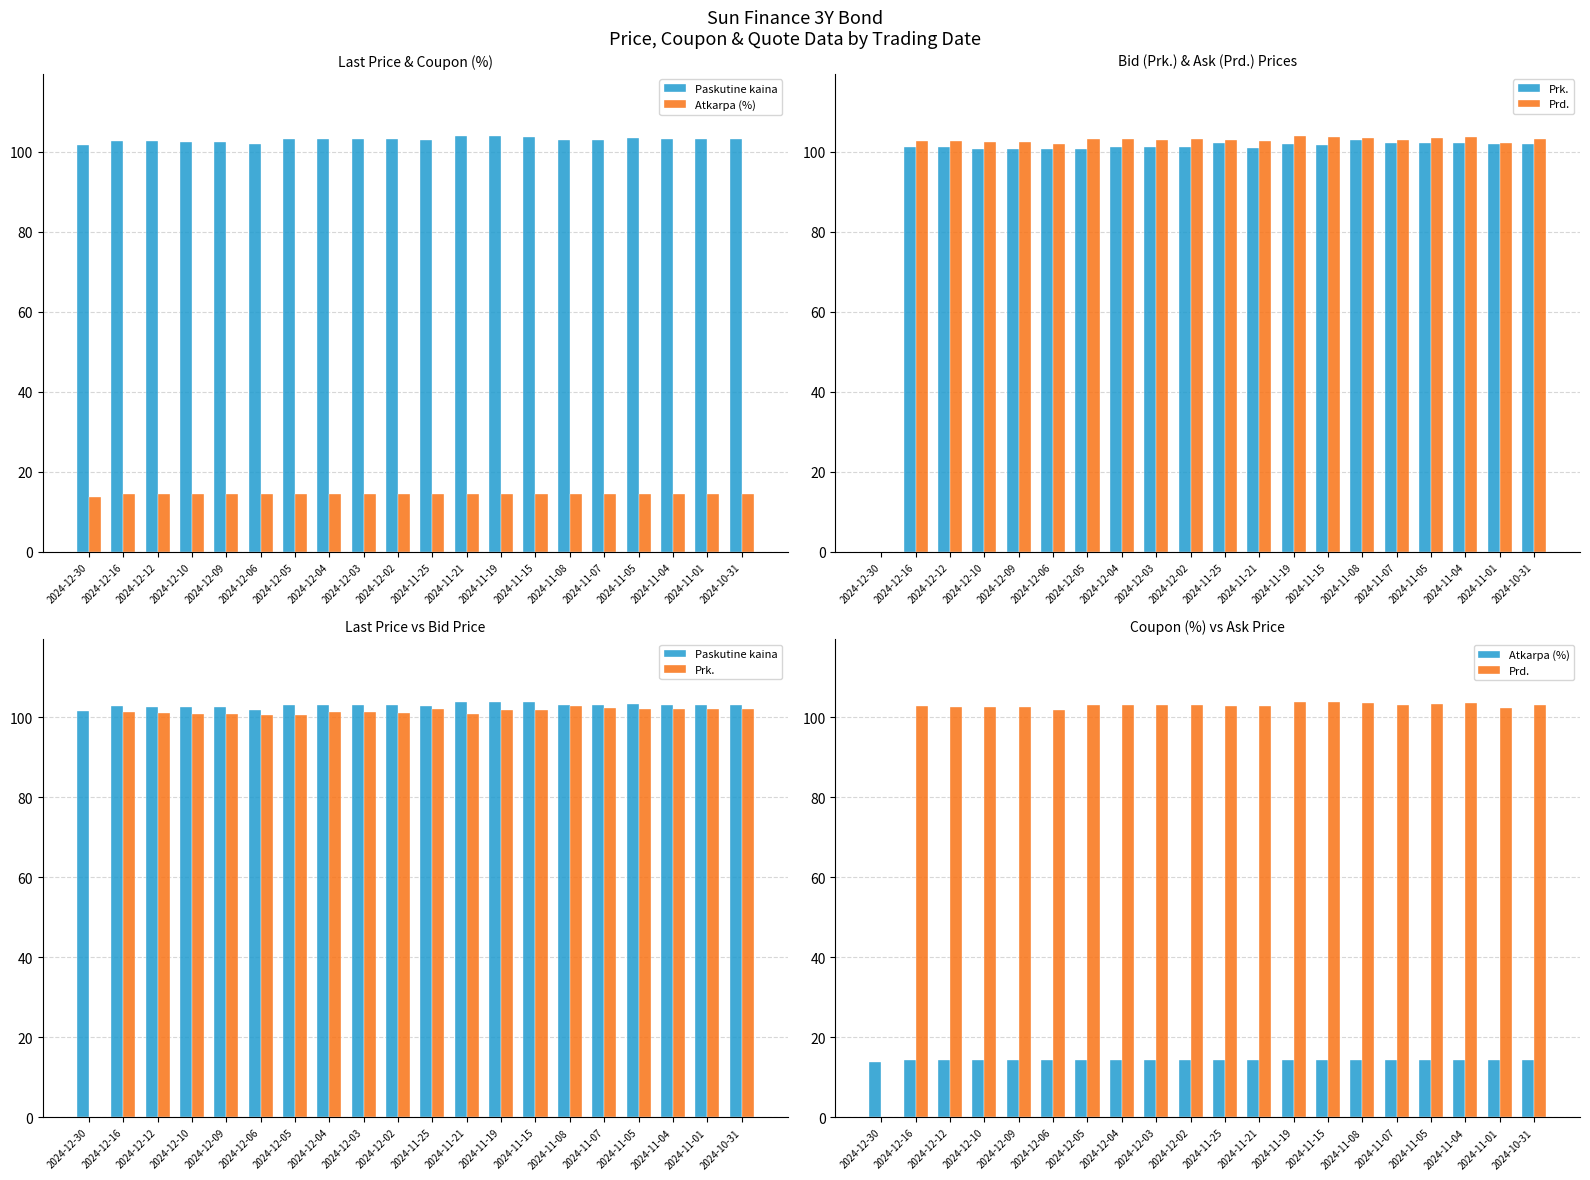

Read the Prd. value at 2024-12-02.

103.1